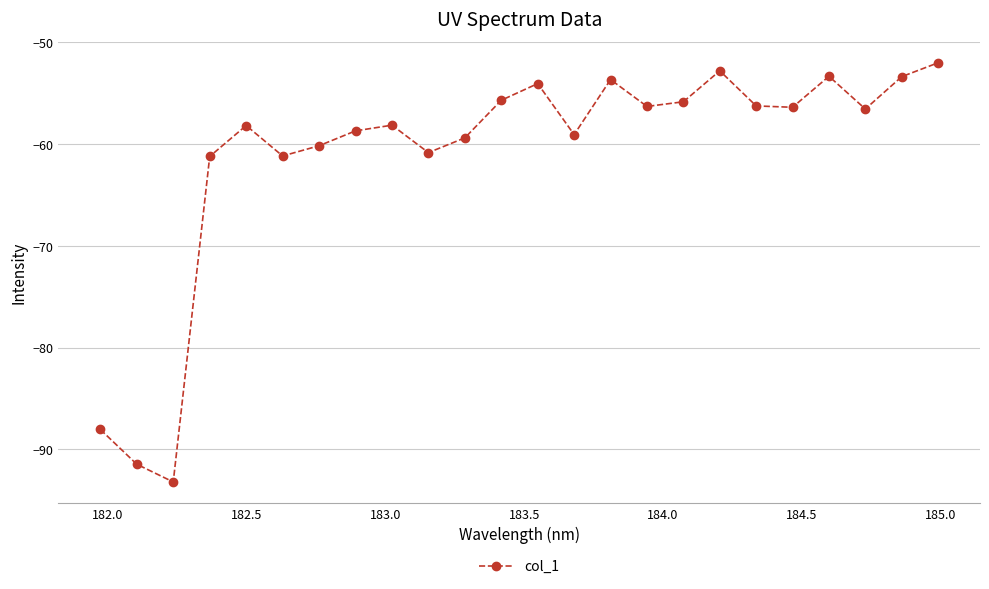

What is the difference between the second highest and minimum values?

40.4